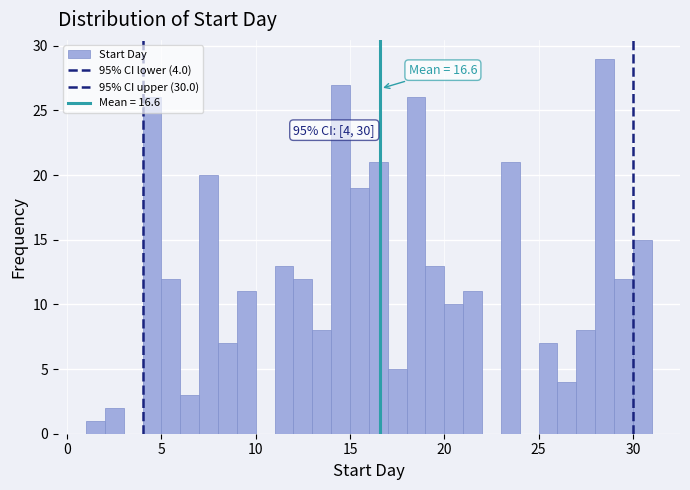

Around what value on the x-axis is the tallest bar? Give the approximate position of its centre, as read against the axis.

28.5